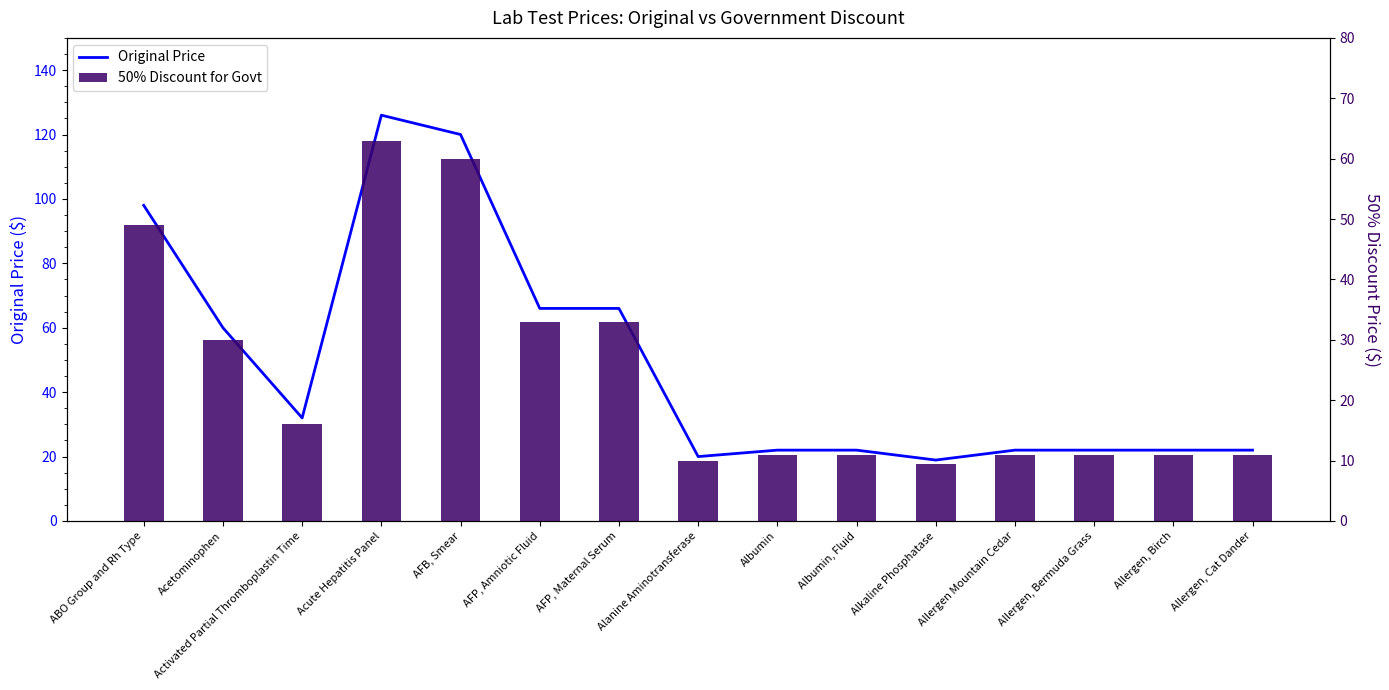

Which has a higher value, Alanine Aminotransferase or AFB, Smear?

AFB, Smear